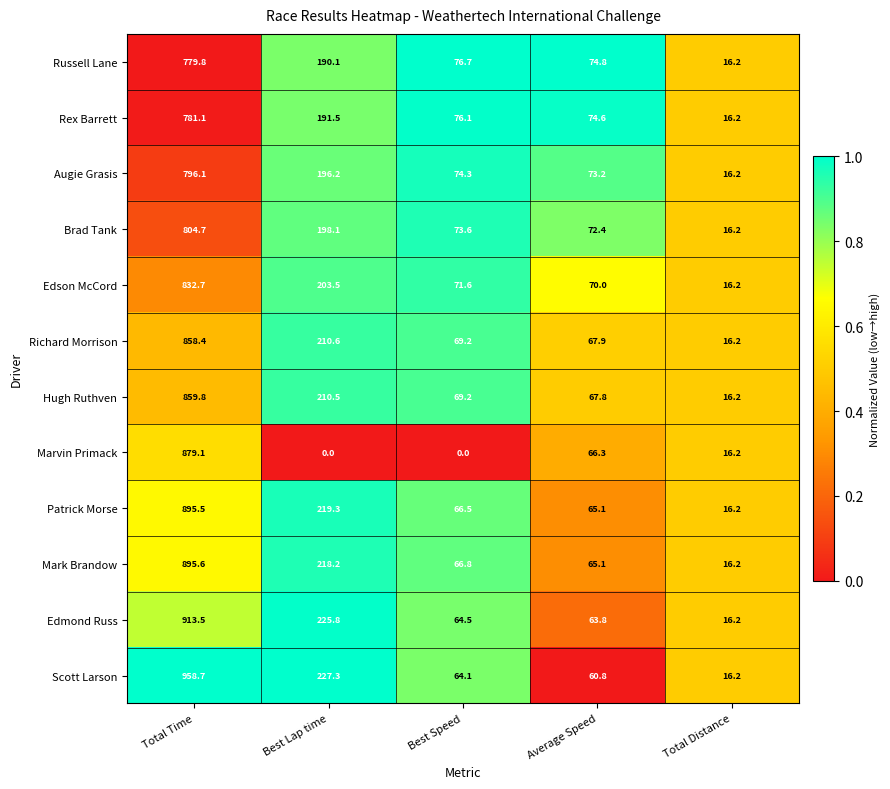

Rank the series at Best Lap time from lowest to highest value.

Marvin Primack, Russell Lane, Rex Barrett, Augie Grasis, Brad Tank, Edson McCord, Hugh Ruthven, Richard Morrison, Mark Brandow, Patrick Morse, Edmond Russ, Scott Larson